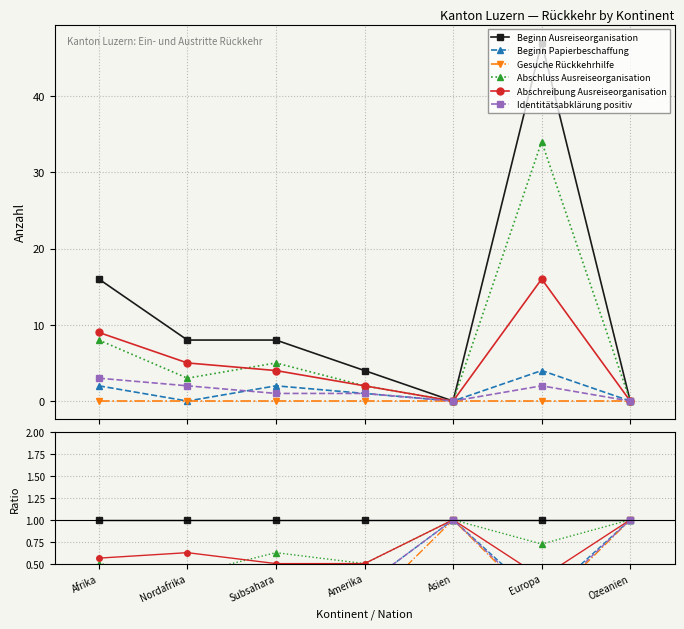

True or false: Beginn Ausreiseorganisation and Beginn Papierbeschaffung cross at least once.

False